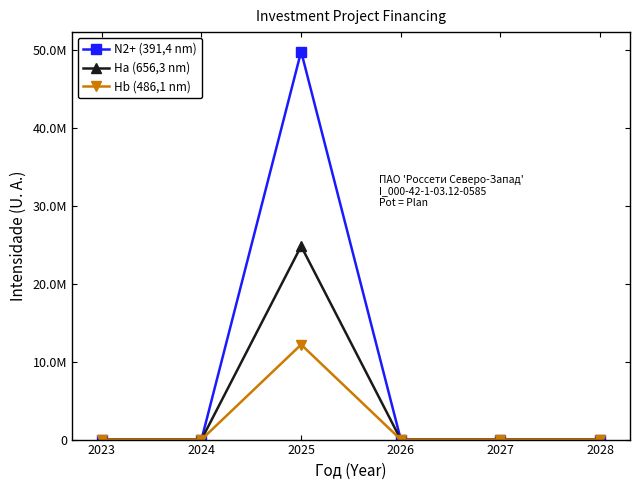

Rank the categories by N2+ (391,4 nm) value from highest to lowest.

2025, 2023, 2024, 2026, 2027, 2028